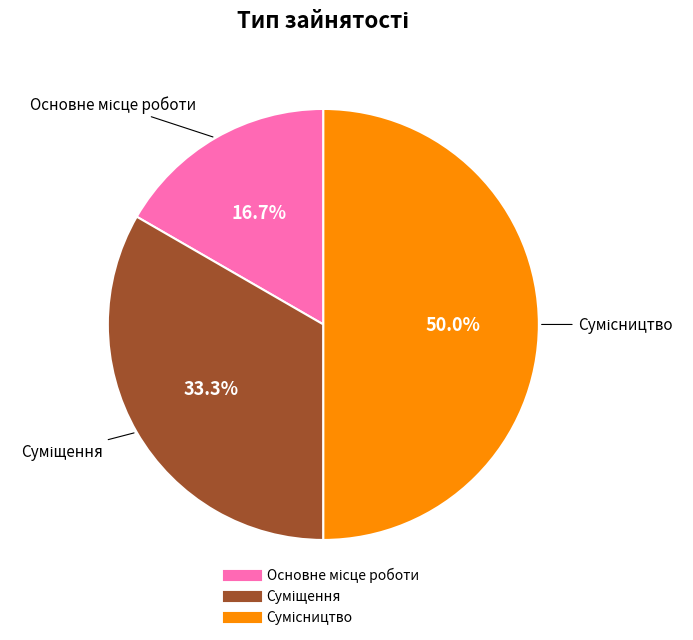

What is the largest slice in the pie chart?

Сумісництво